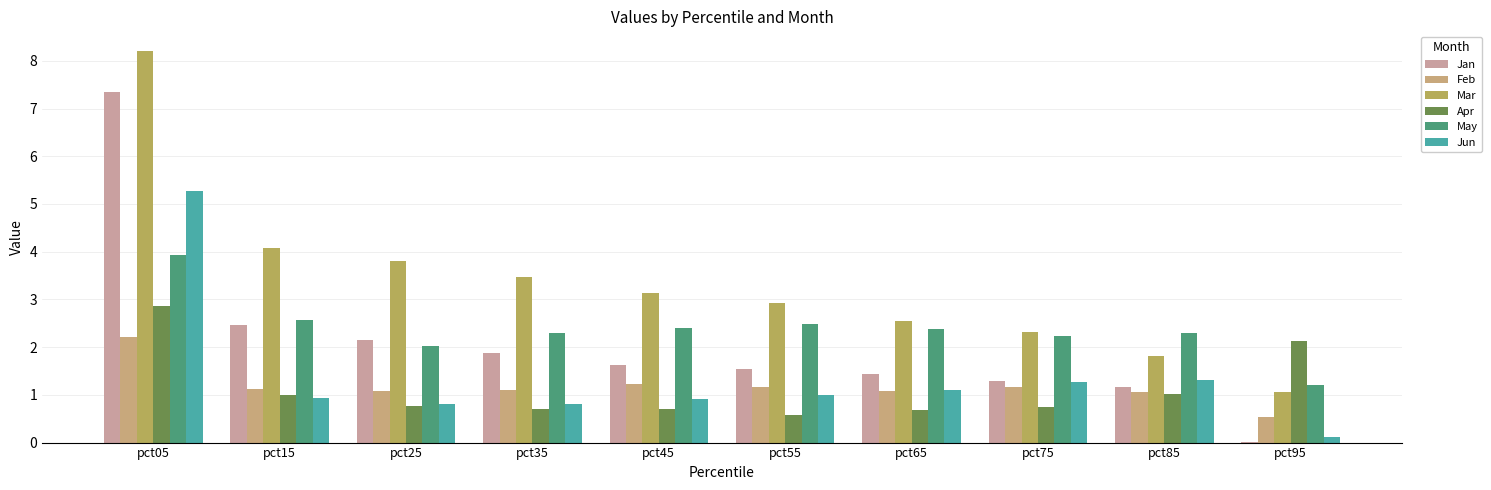

Rank the series at pct55 from lowest to highest value.

Apr, Jun, Feb, Jan, May, Mar